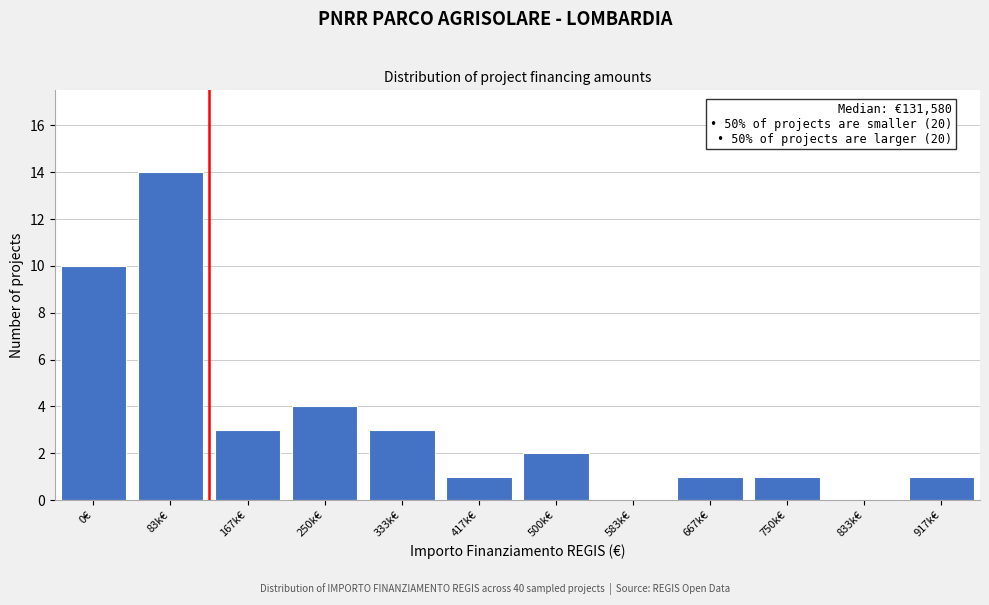

Reading right to left, list all the values displayed in this chart.

917k€=1	833k€=0	750k€=1	667k€=1	583k€=0	500k€=2	417k€=1	333k€=3	250k€=4	167k€=3	83k€=14	0€=10